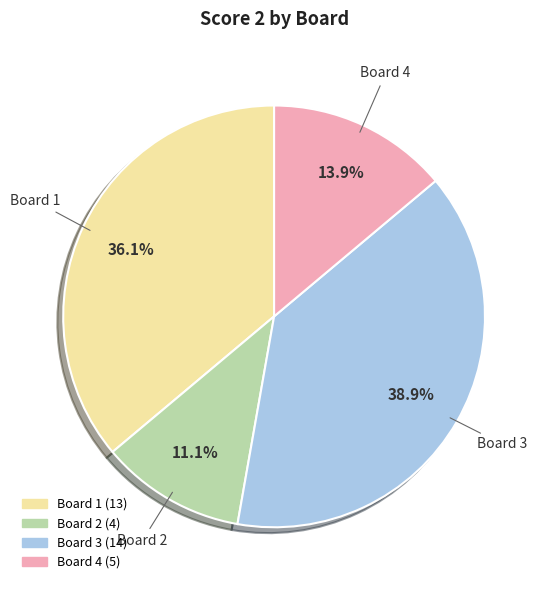

To the nearest percent, what is the difference between the largest and smallest slice percentages?

28%